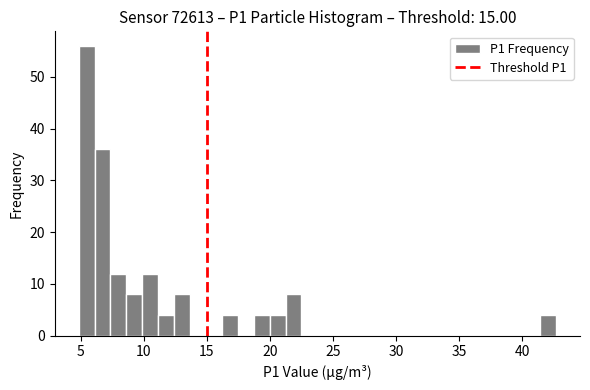

Read against the x-axis, roughly where is the centre of the tallest bar?

5.5